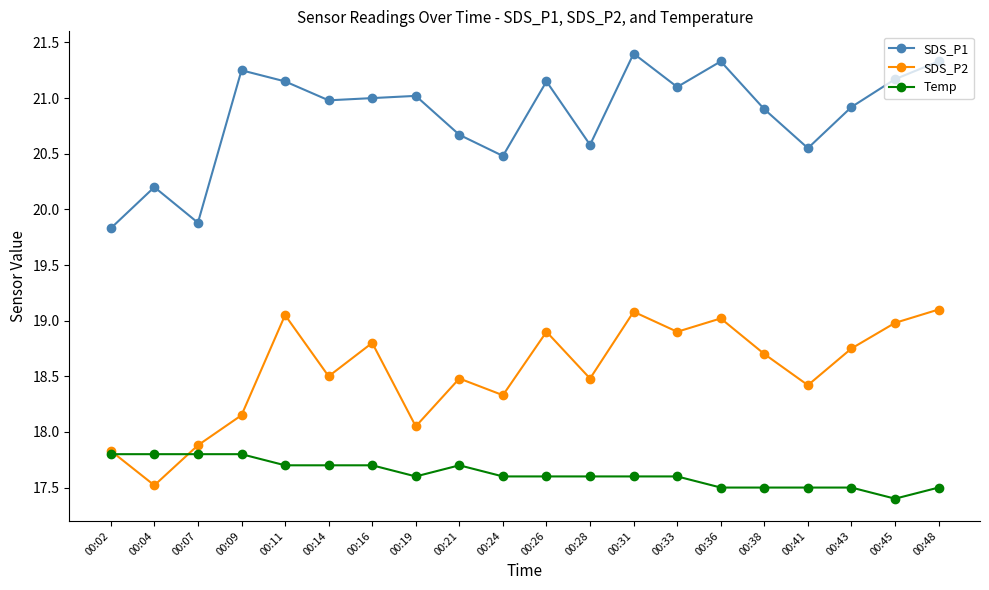

At how many categories does at least one series exceed 18?

20